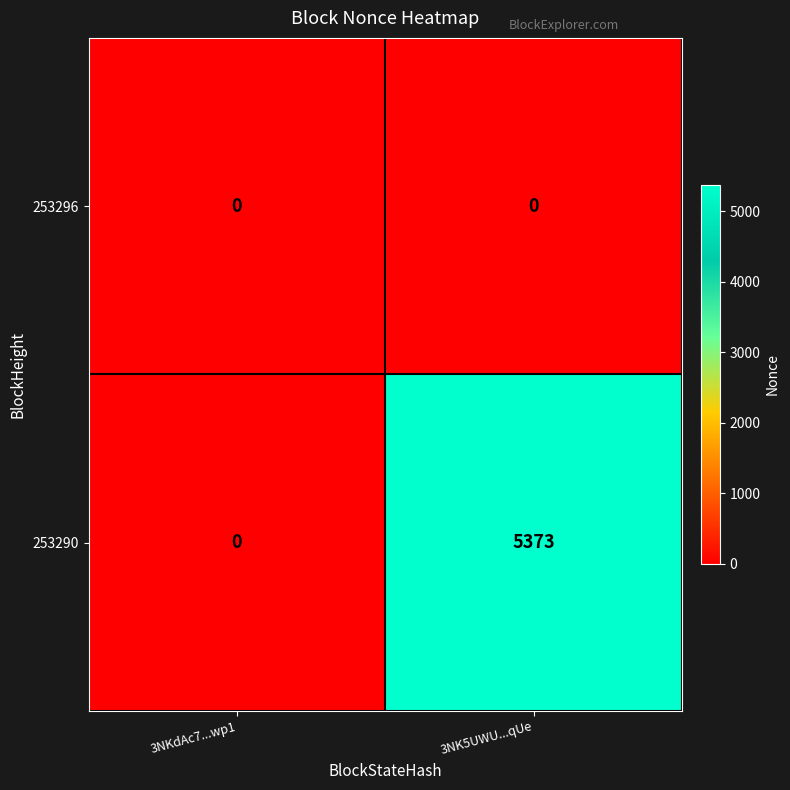

At which label is 253290 closest to 2686?

3NKdAc7...wp1